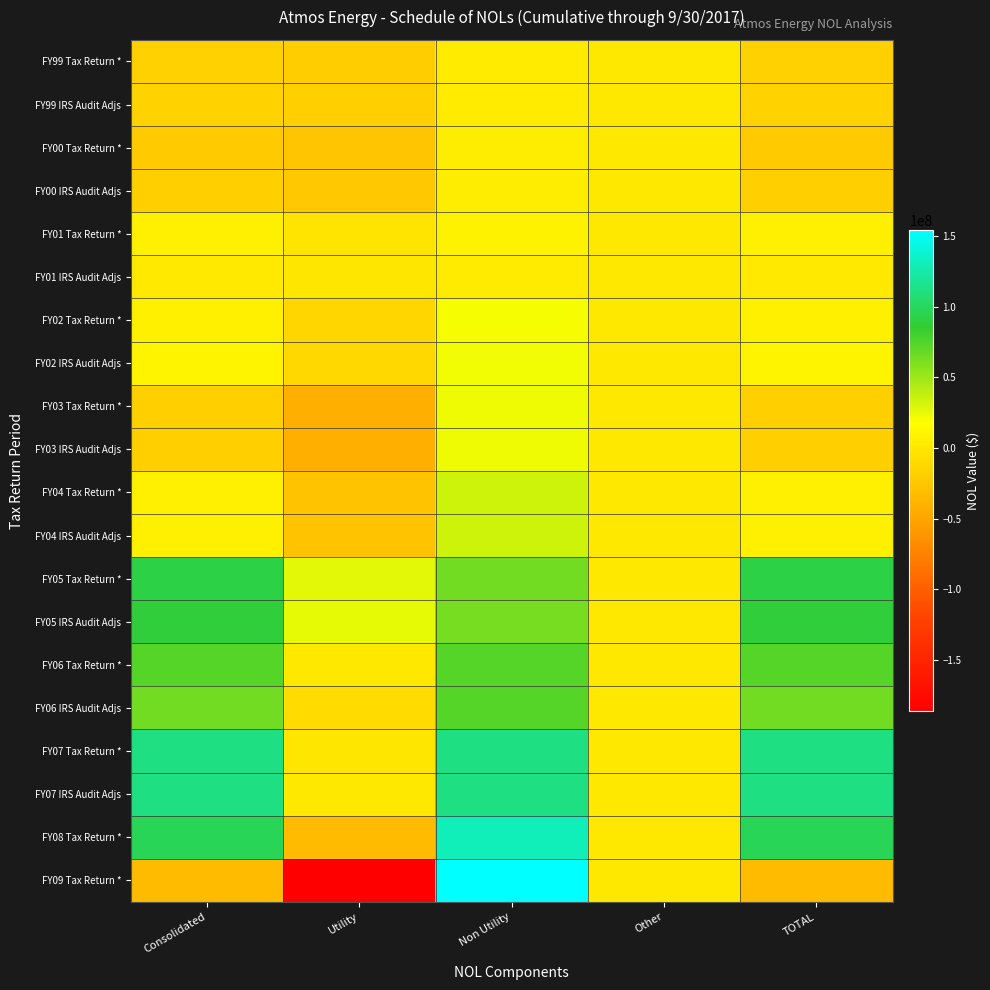

Which series changed the most between Non Utility and TOTAL?

FY09 Tax Return *